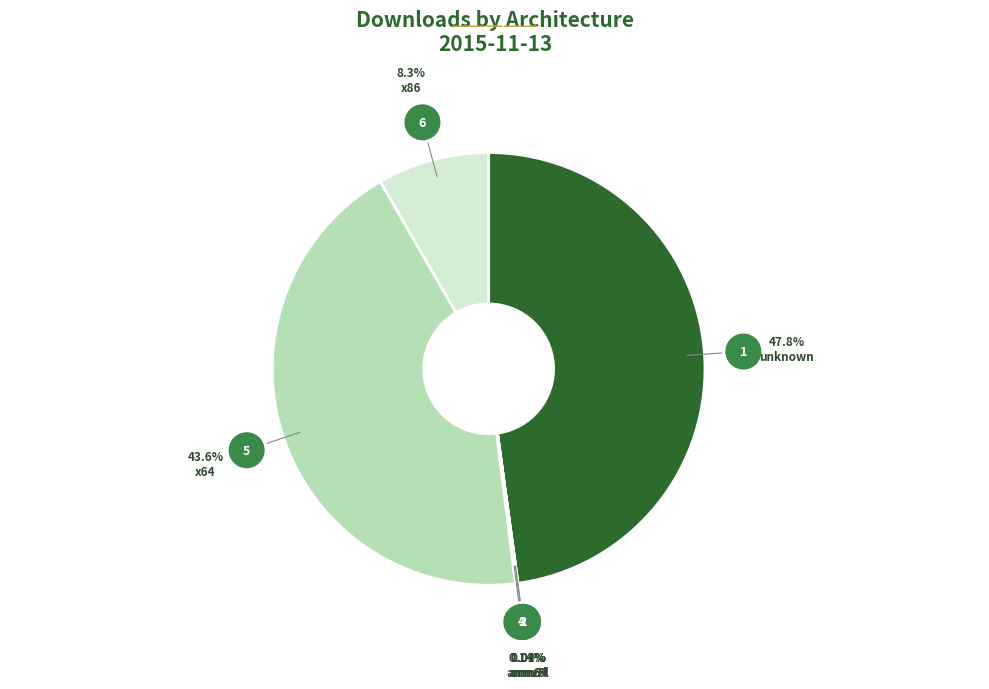

Between x86 and x64, which is larger?

x64